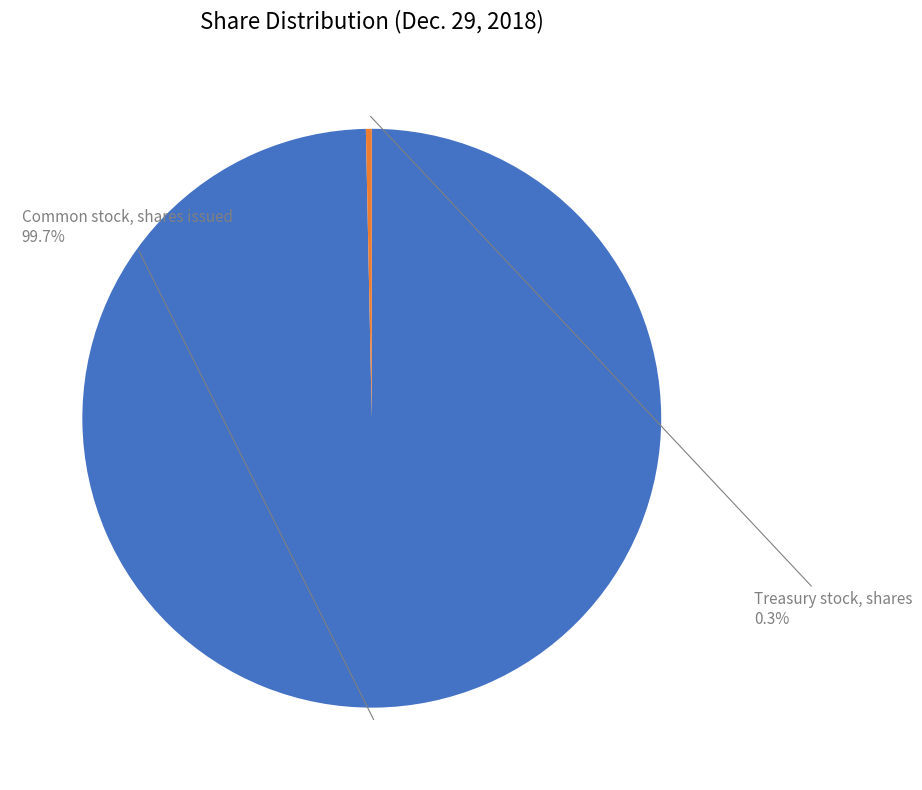

To the nearest percent, what is the combined percentage of Common stock, shares issued and Treasury stock, shares?

100%